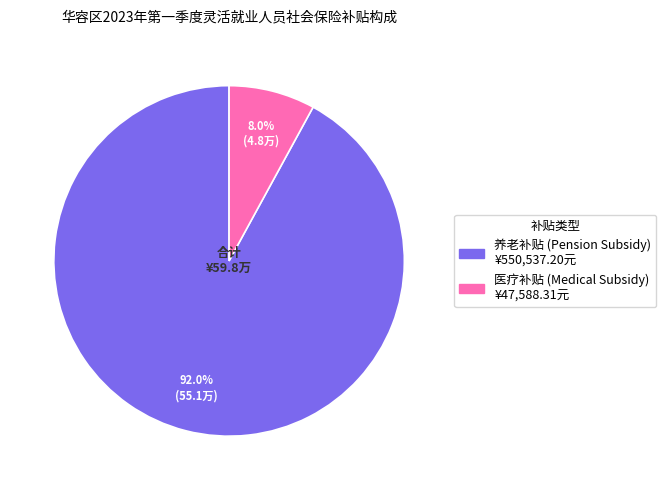

True or false: 养老补贴 accounts for 92% of the total.

True